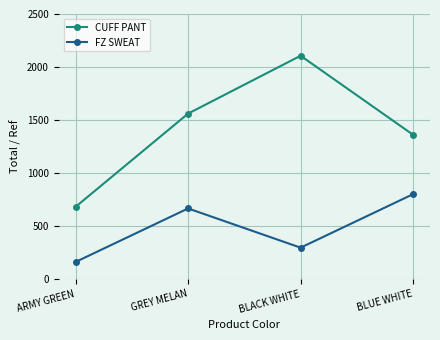

How many lines are shown in the chart?

2